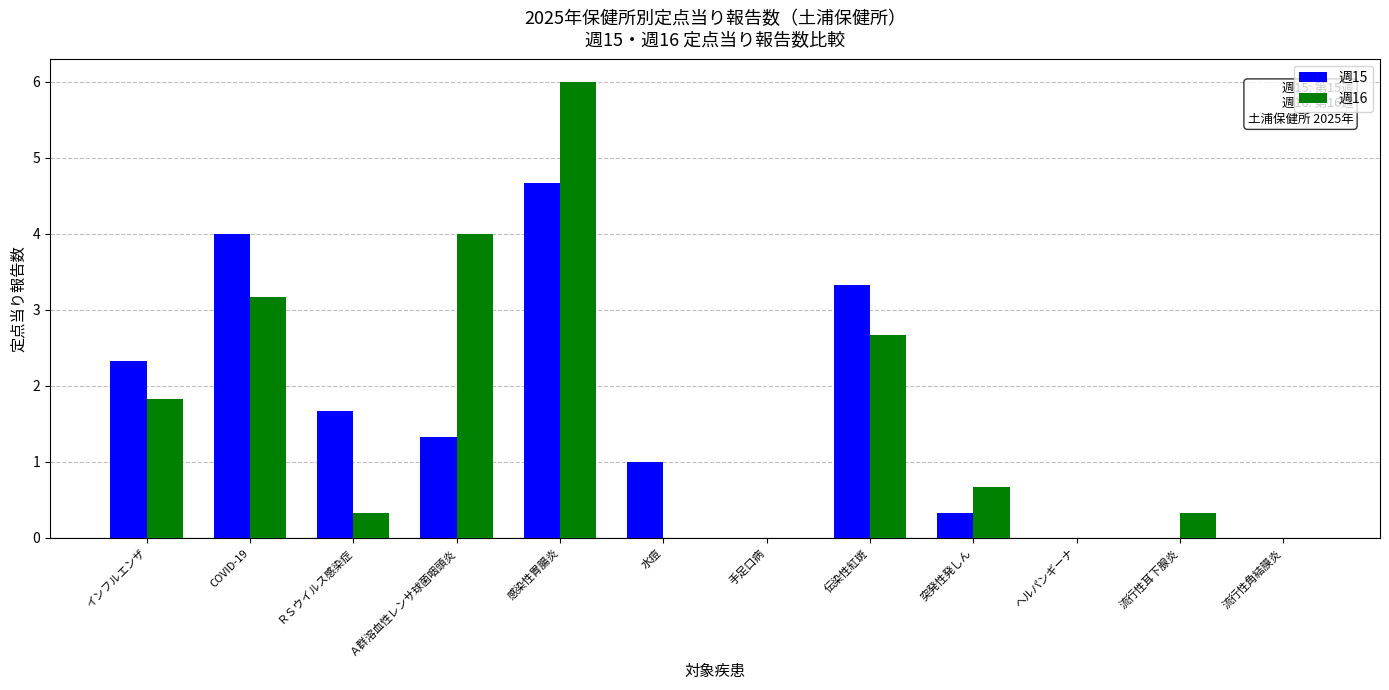

What is the approximate value of 週15 at 水痘?

1.0